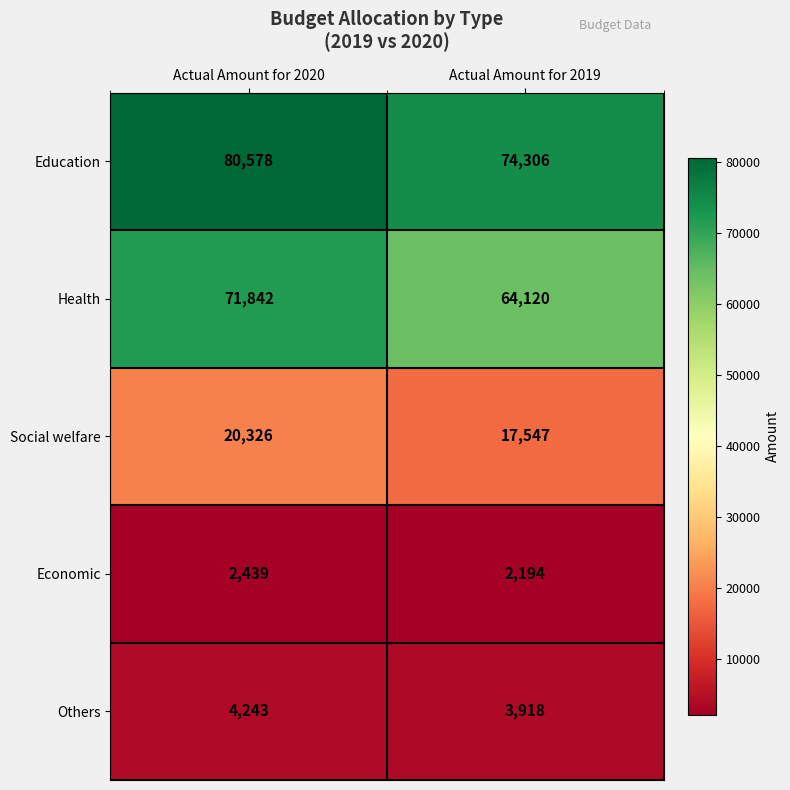

Reading left to right, transcribe all the data shown in this chart.

Education: Actual Amount for 2020=80578	Actual Amount for 2019=74306
Health: Actual Amount for 2020=71842	Actual Amount for 2019=64120
Social welfare: Actual Amount for 2020=20326	Actual Amount for 2019=17547
Economic: Actual Amount for 2020=2439	Actual Amount for 2019=2194
Others: Actual Amount for 2020=4243	Actual Amount for 2019=3918